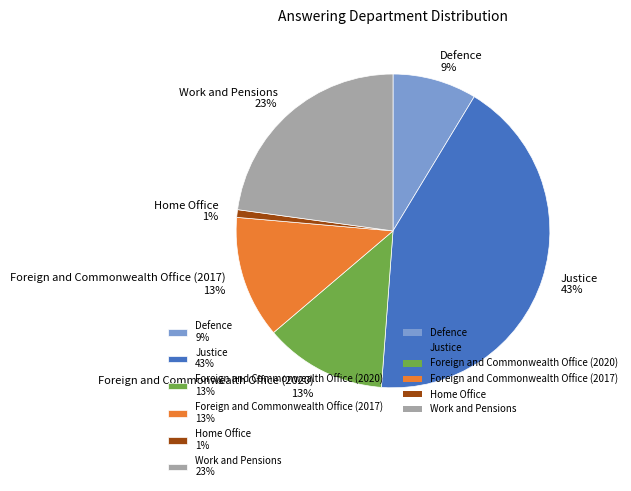

Is the sum of Defence 9% and Justice 43% greater than half?

Yes